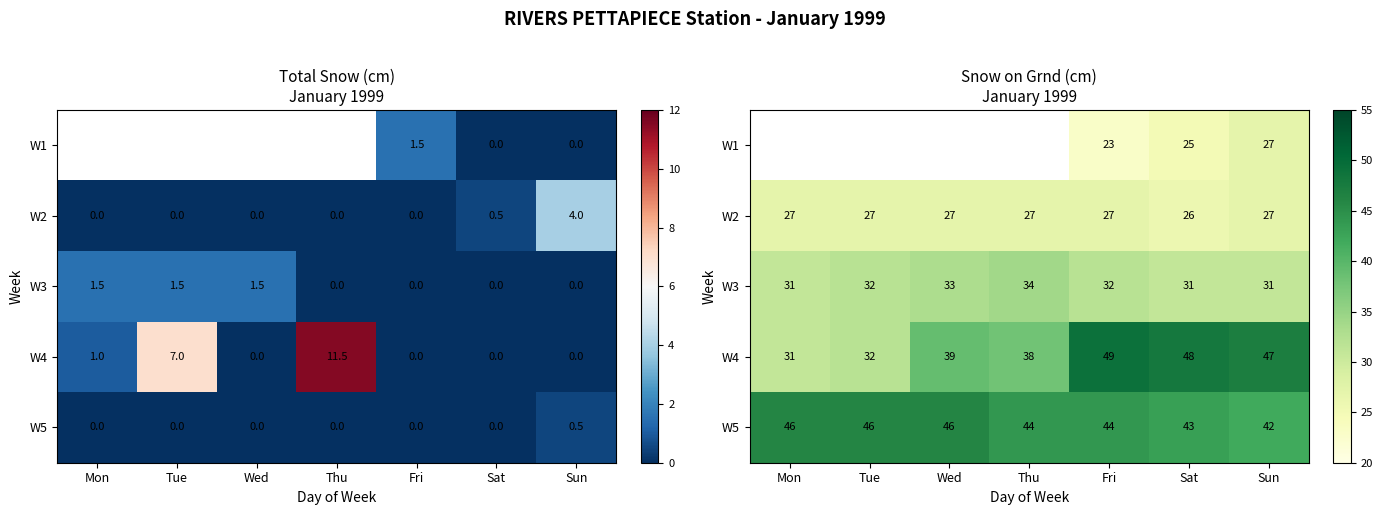

How many values in the W4 series are below 39?

3